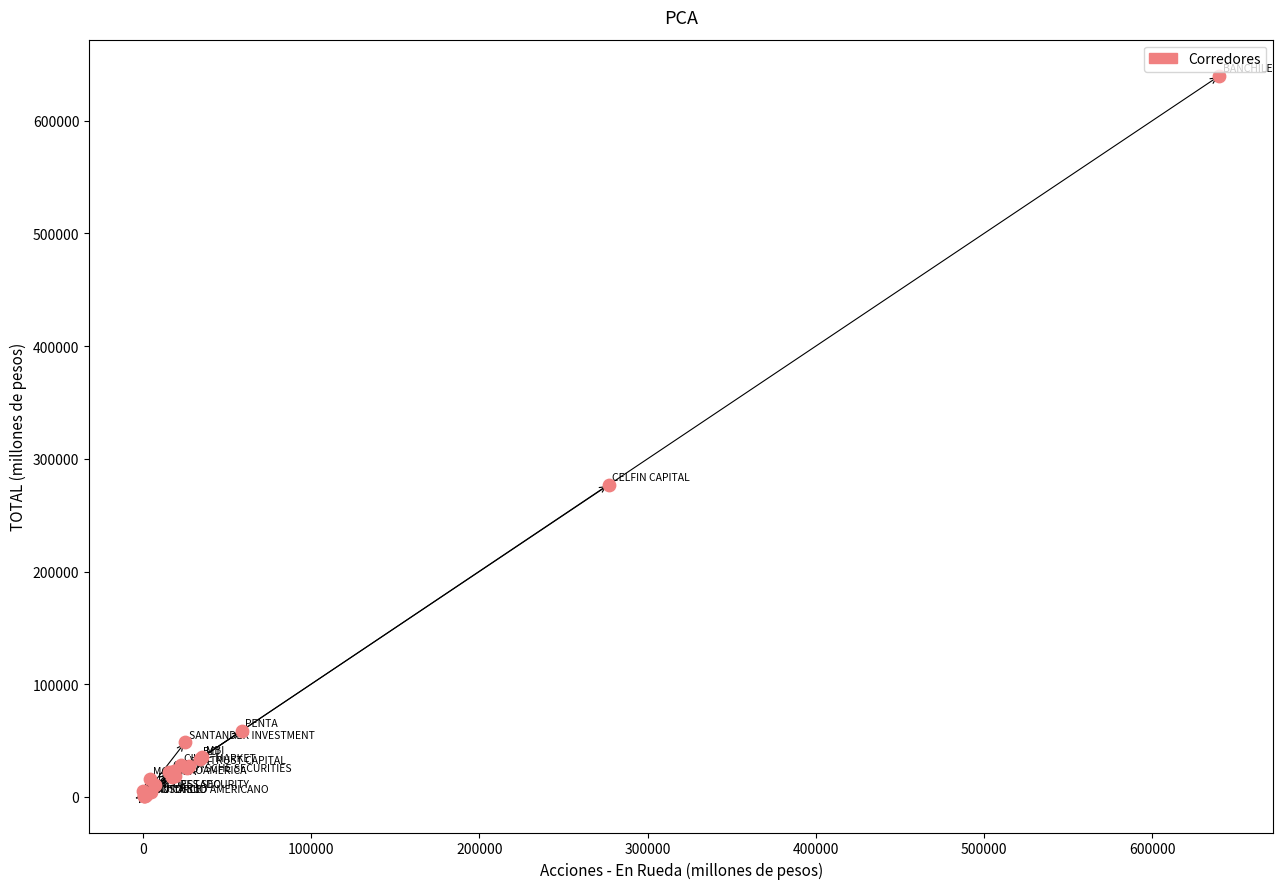

What Y value in the scatter plot is closest to 320197?

277237.5